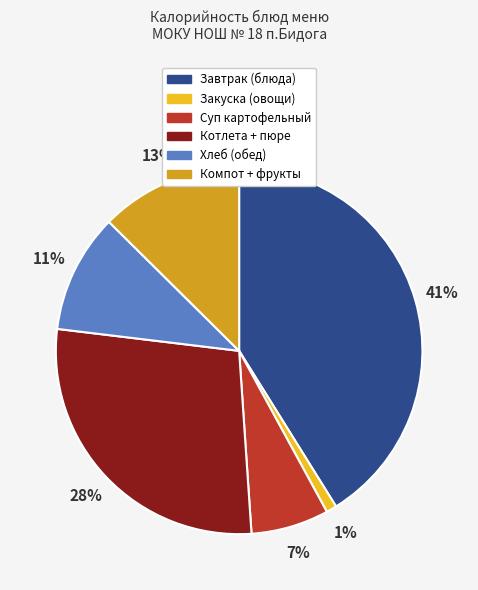

Is there any slice that represents more than half of the pie?

No